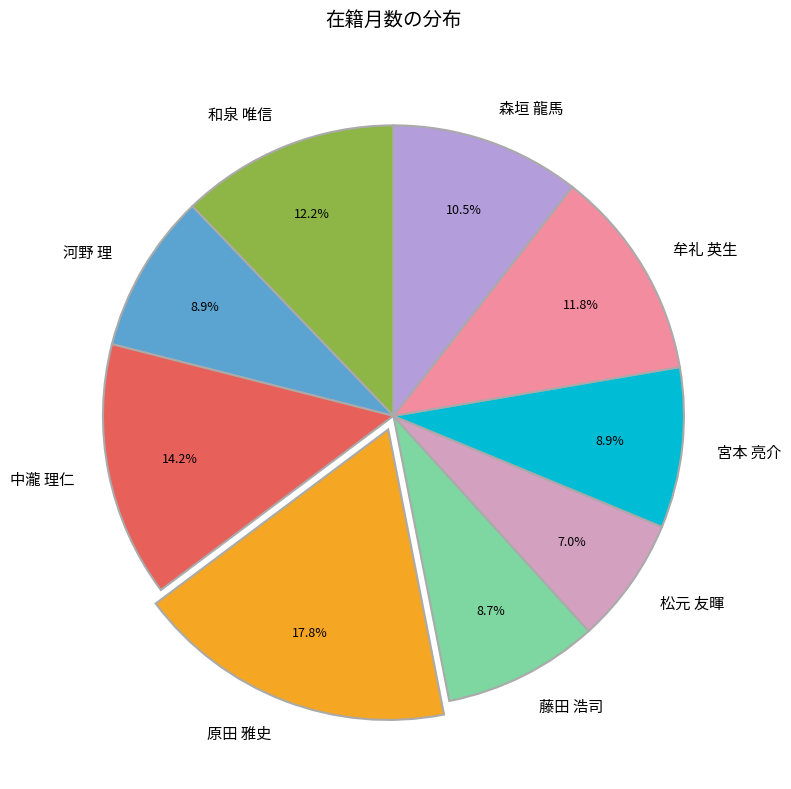

Which slice is the smallest?

松元 友暉